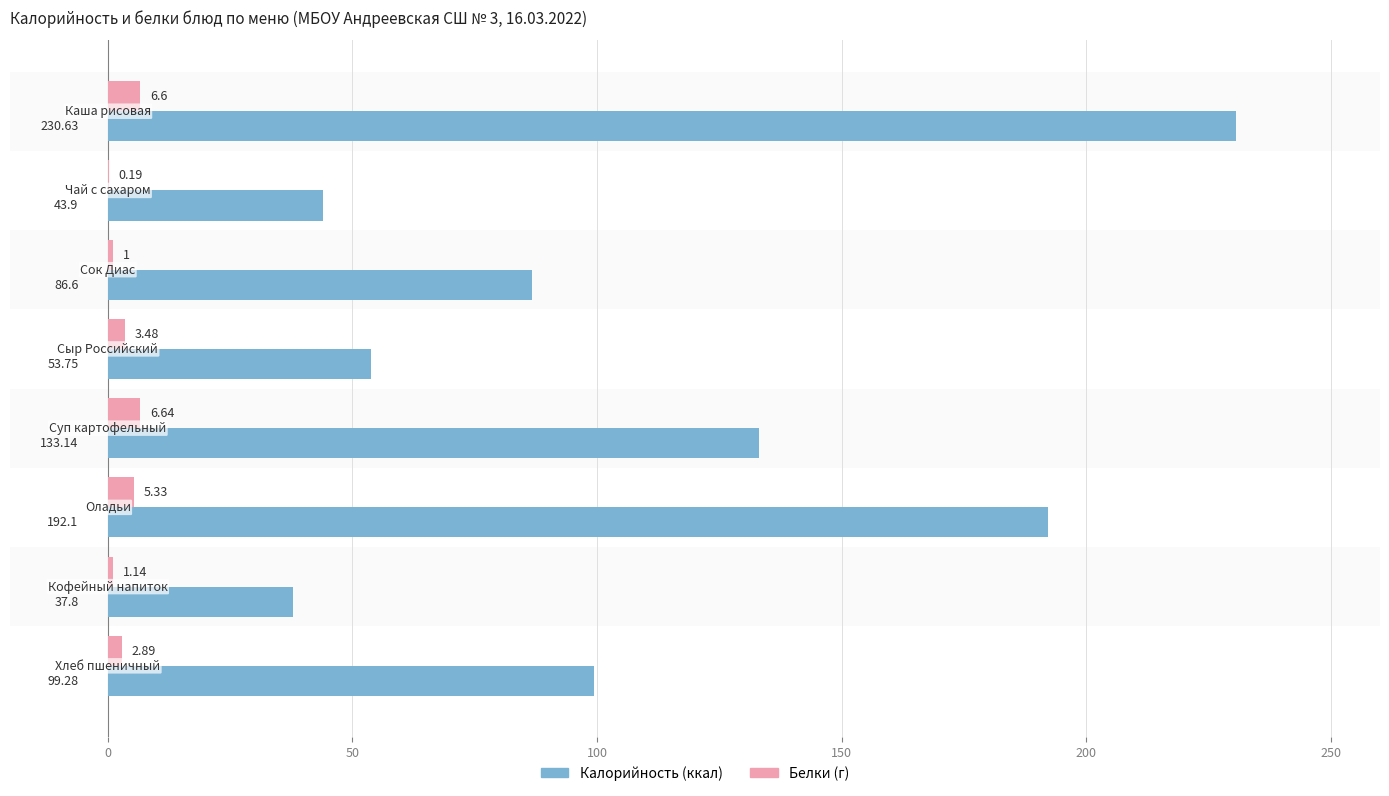

What is the sum of all Белки (г) values?

27.3